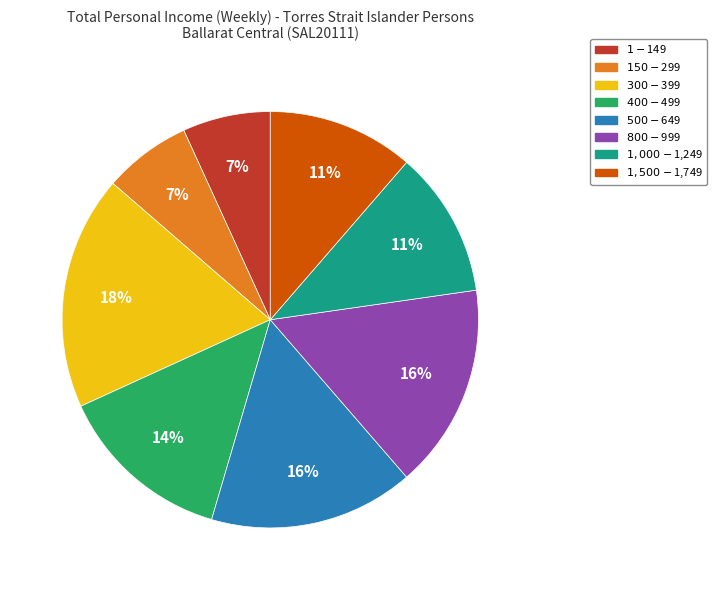

Is there any slice that represents more than half of the pie?

No